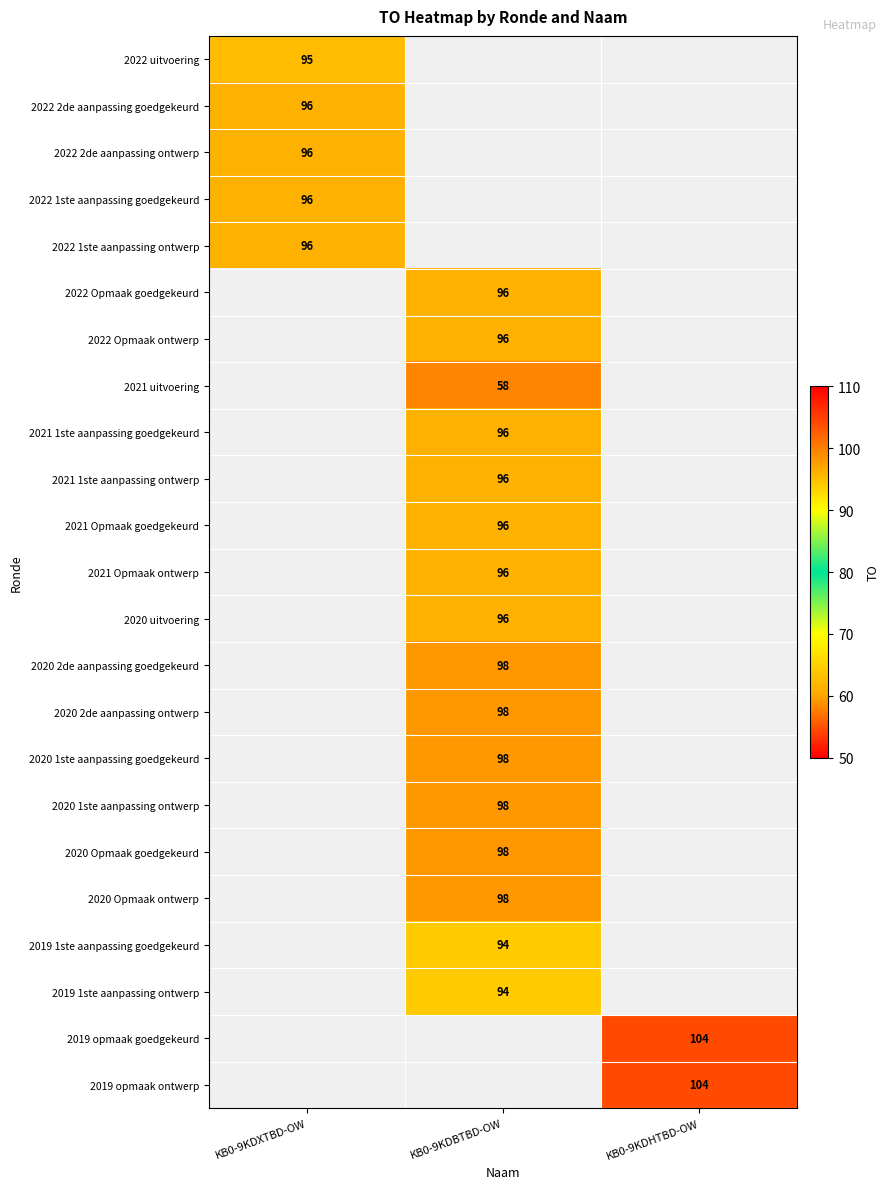

The value of 2020 1ste aanpassing goedgekeurd at KB0-9KDBTBD-OW is 98. True or false?

True